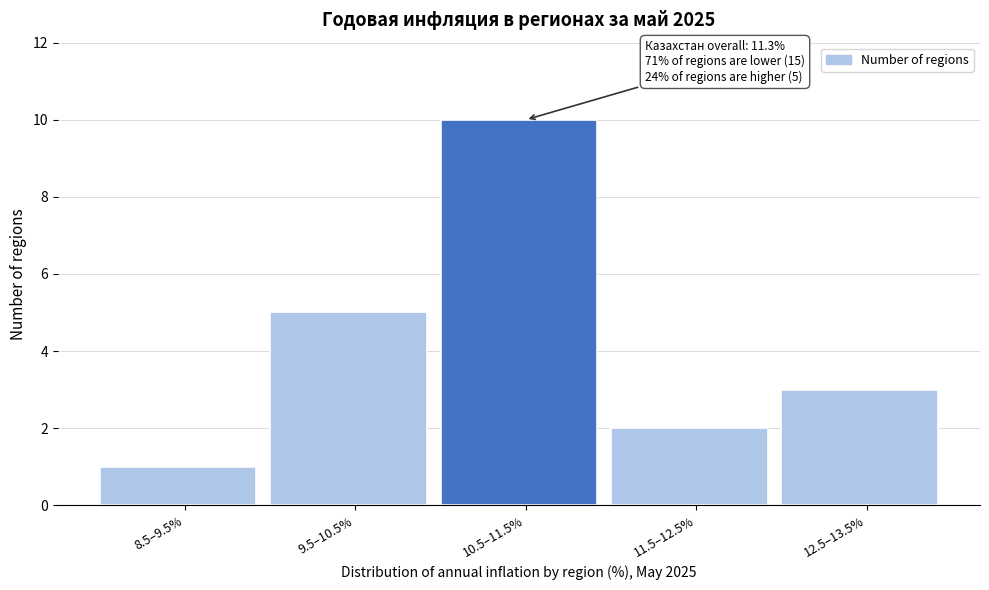

Reading left to right, transcribe all the data shown in this chart.

1	5	10	2	3